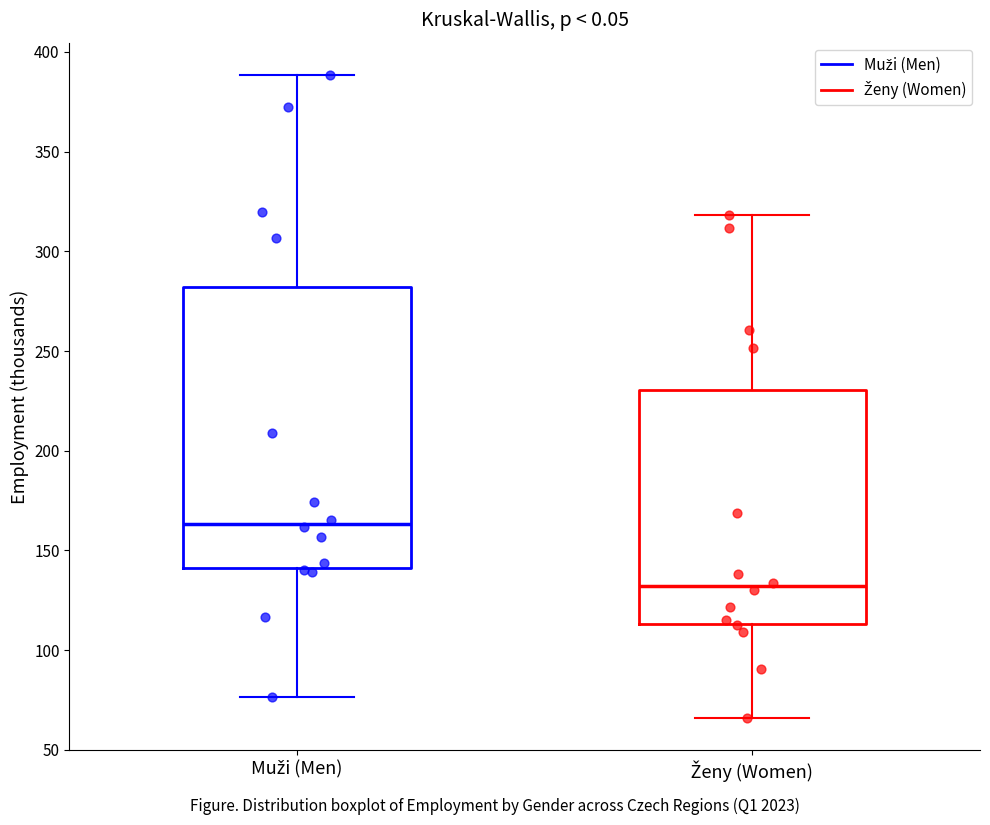

Which box has the highest median line?

Muži (Men)